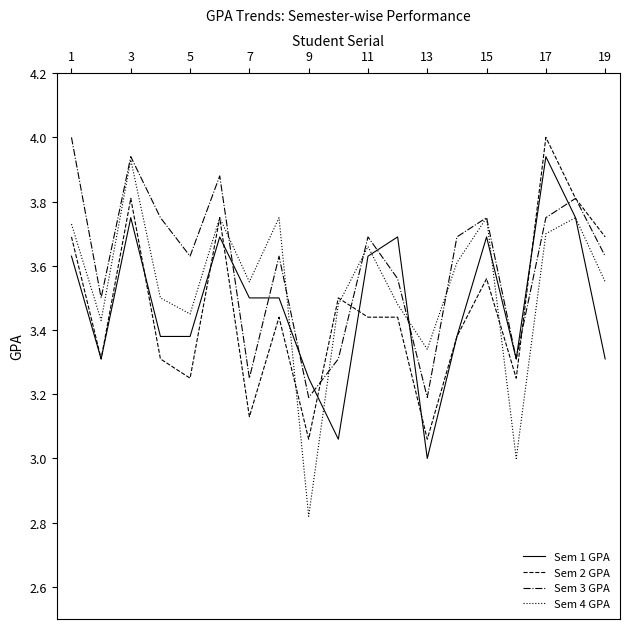

What is the difference between the maximum and minimum values in the Sem 2 GPA series?

0.9